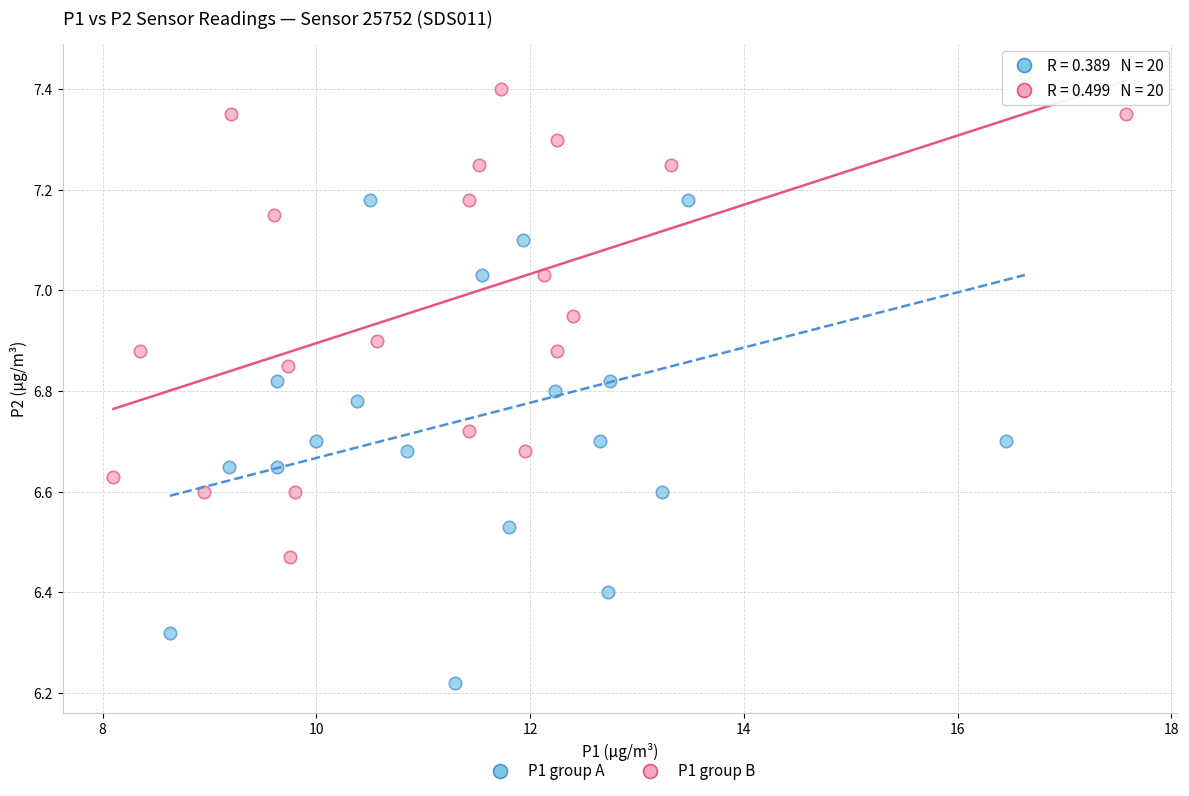

Which series has the widest spread of Y values?

P1 group A